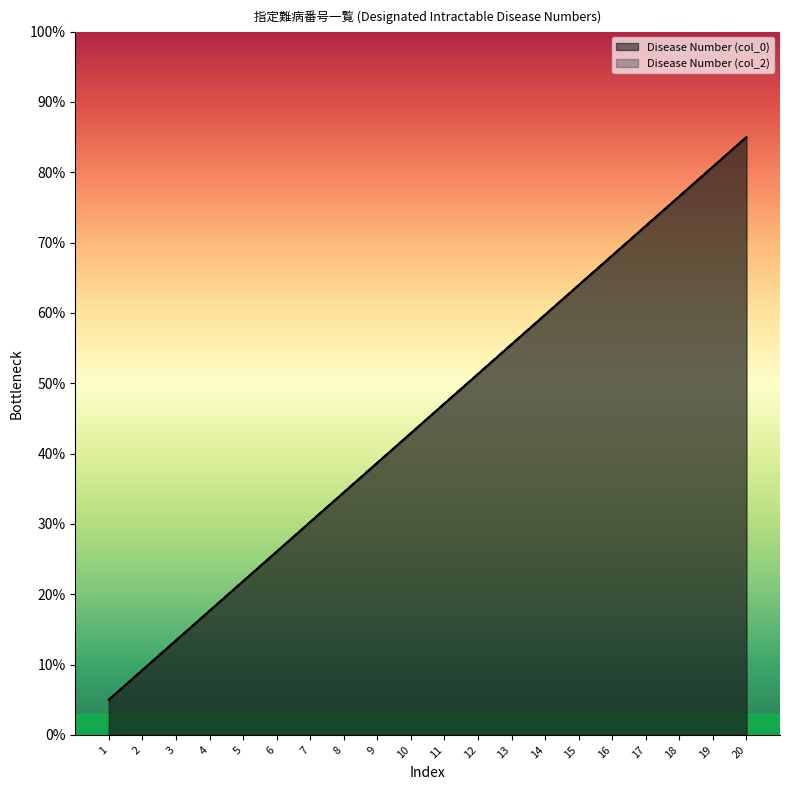

How many values in the Disease Number (col_2) series exceed 47?

10